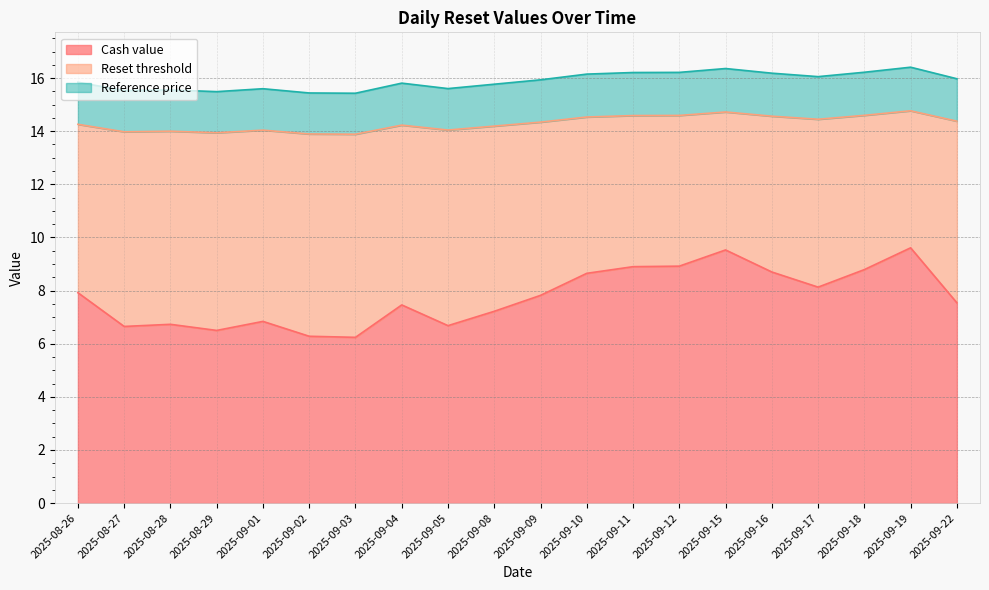

What is the difference between the second highest and second lowest values in the Reset threshold series?

0.8